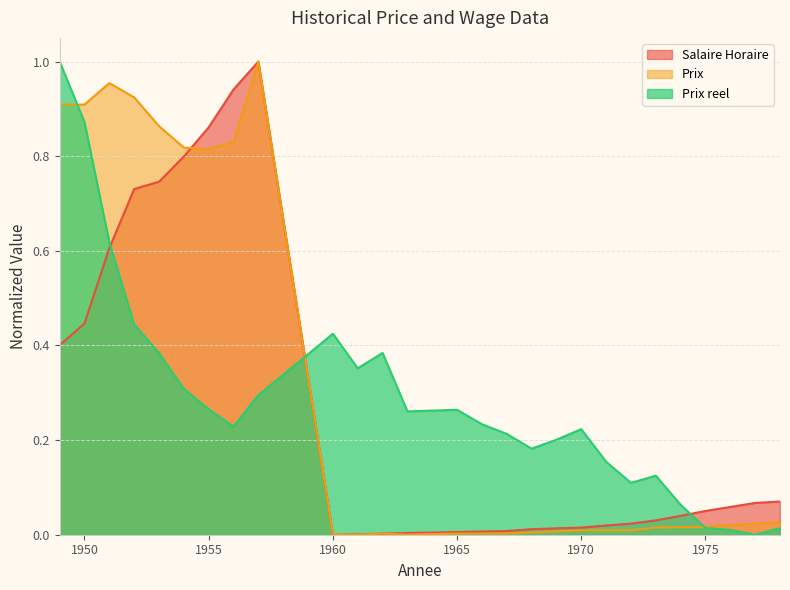

The Salaire Horaire series shows 0.0 at 1961. True or false?

True